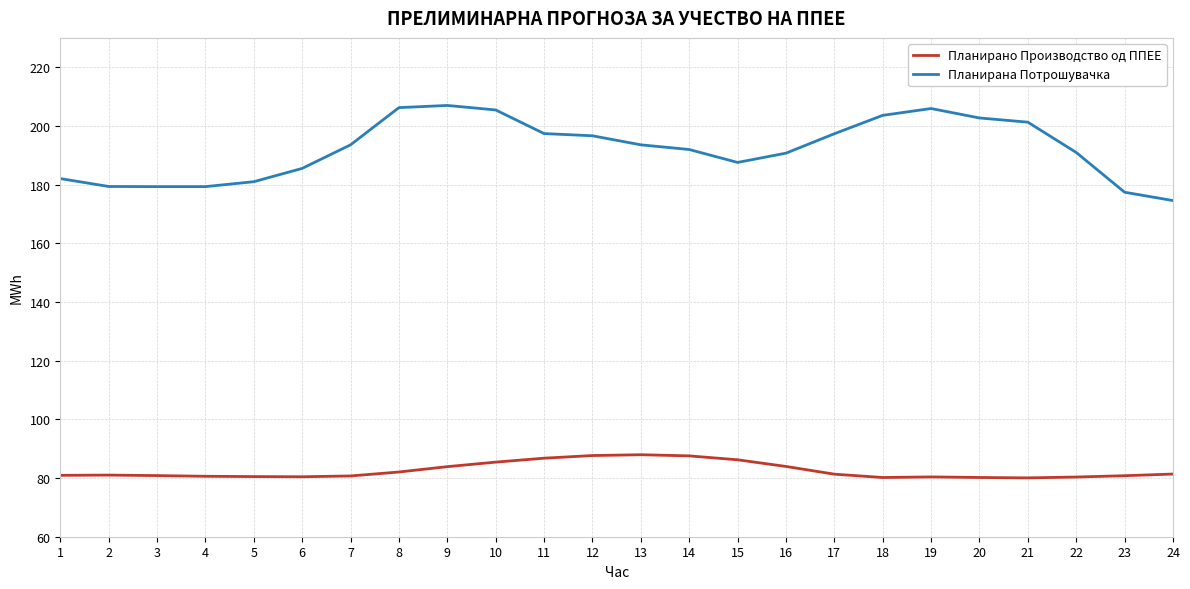

True or false: Планирана Потрошувачка and Планирано Производство од ППЕЕ cross at least once.

False